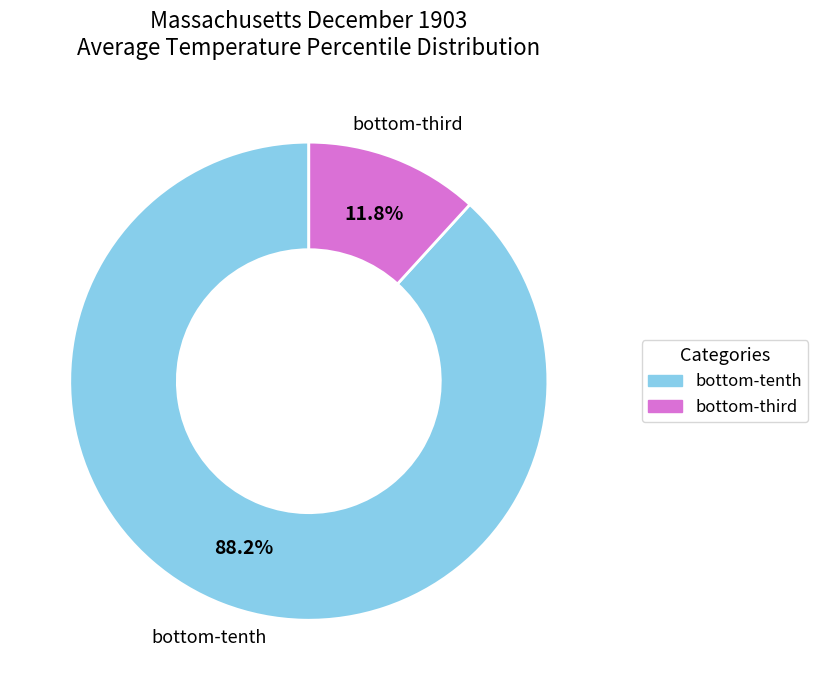

To the nearest percent, what is the average slice percentage?

50%